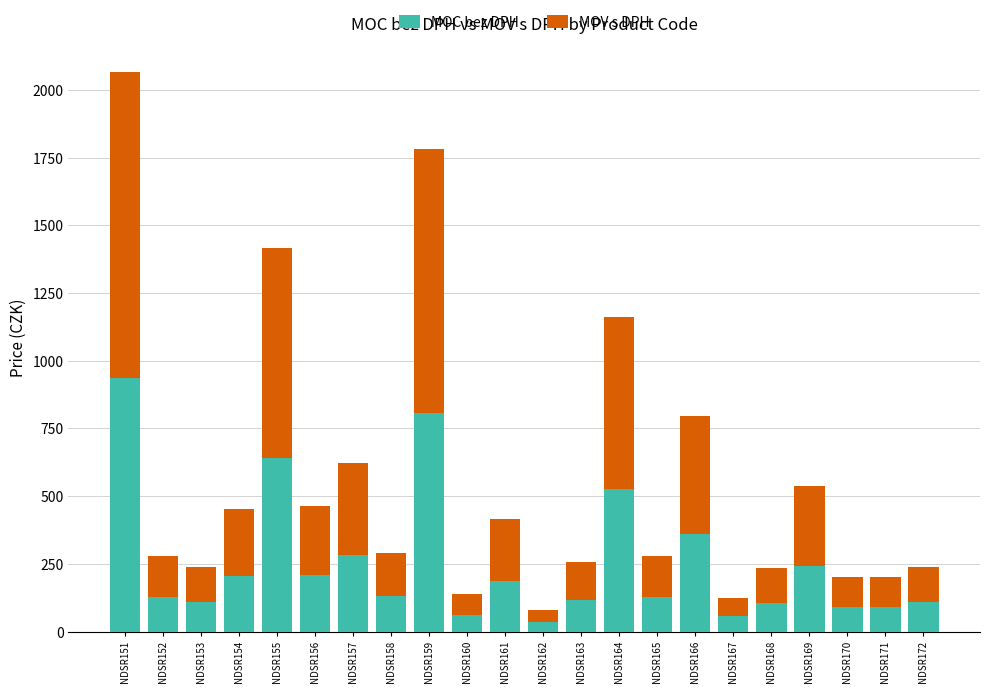

The value of MOC bez DPH at NDSR155 is 641.7. True or false?

True